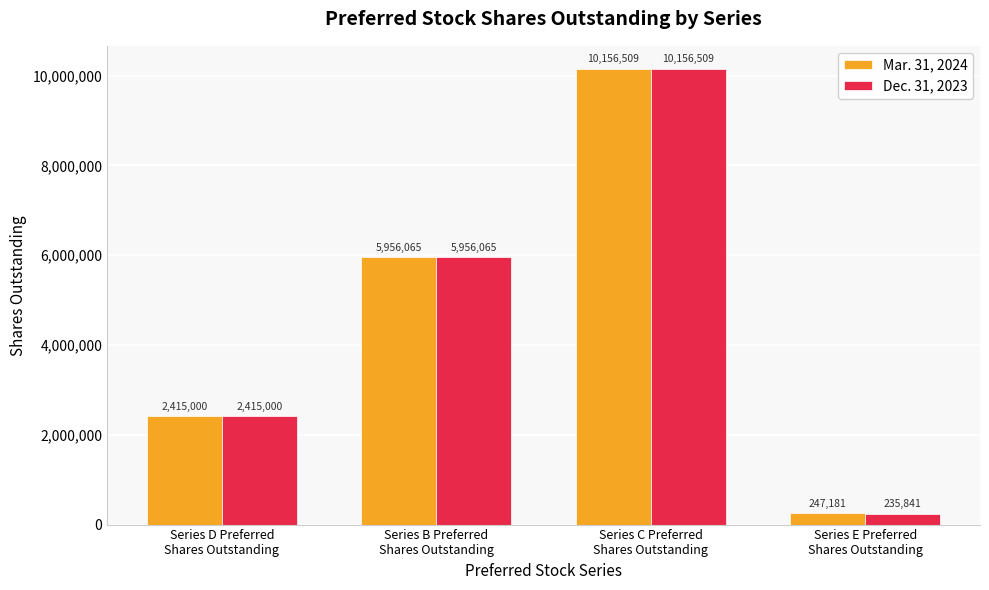

What is the sum of all Mar. 31, 2024 values?

18774755